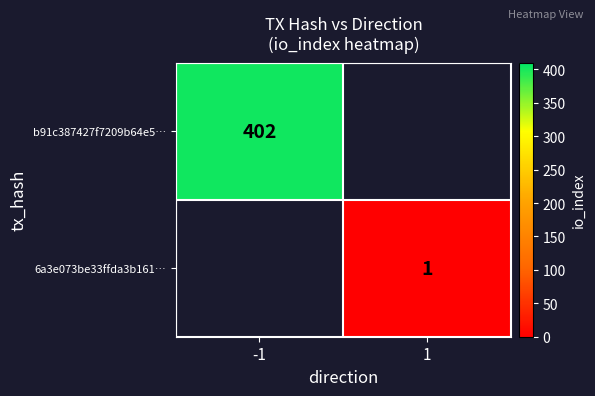

Is it true that 6a3e073be33ffda3b161… equals 0 at 1?

False